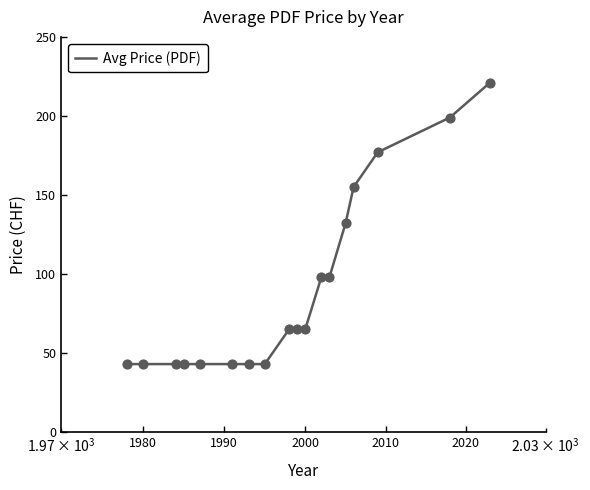

What is the difference between the maximum and minimum values?

178